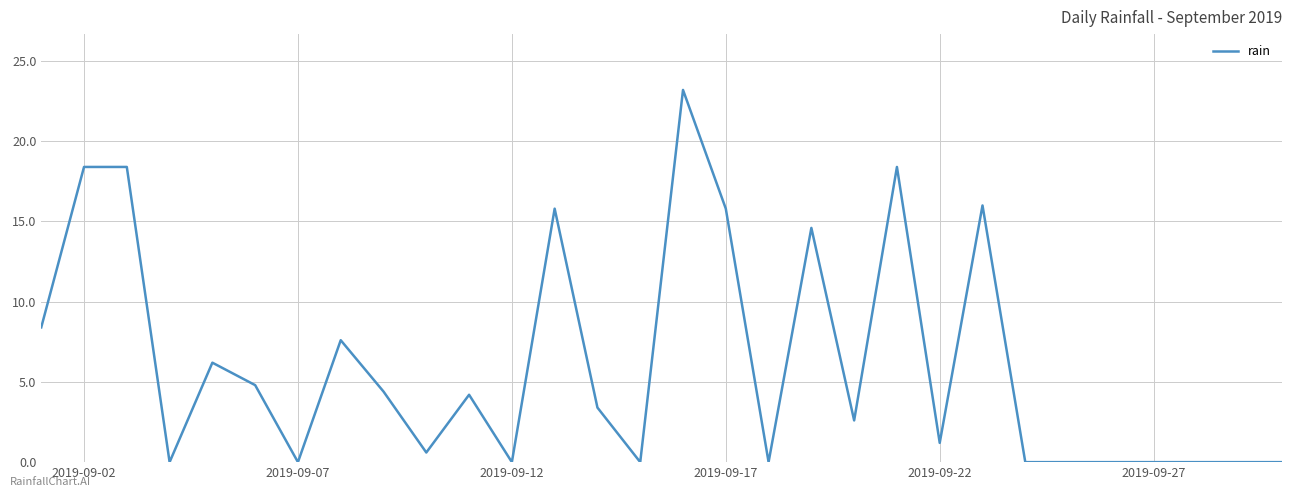

What is the difference between the maximum and minimum values?

23.2